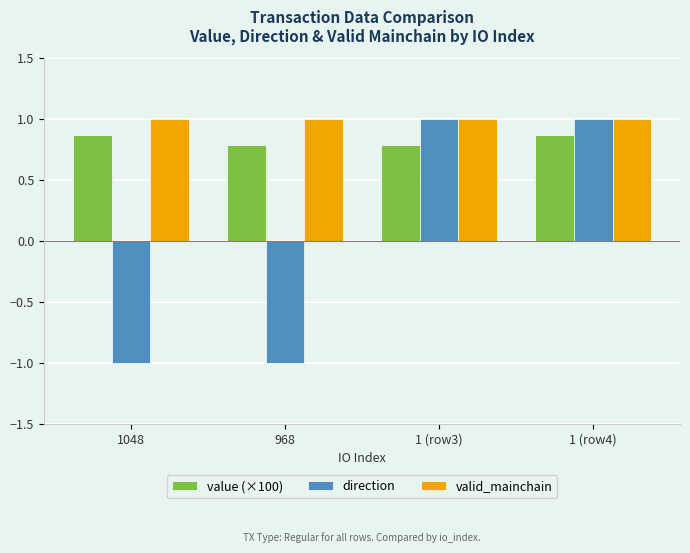

Reading right to left, what are all the values shown in this chart?

value (×100): 1 (row4)=0.9	1 (row3)=0.8	968=0.8	1048=0.9
direction: 1 (row4)=1.0	1 (row3)=1.0	968=-1.0	1048=-1.0
valid_mainchain: 1 (row4)=1.0	1 (row3)=1.0	968=1.0	1048=1.0